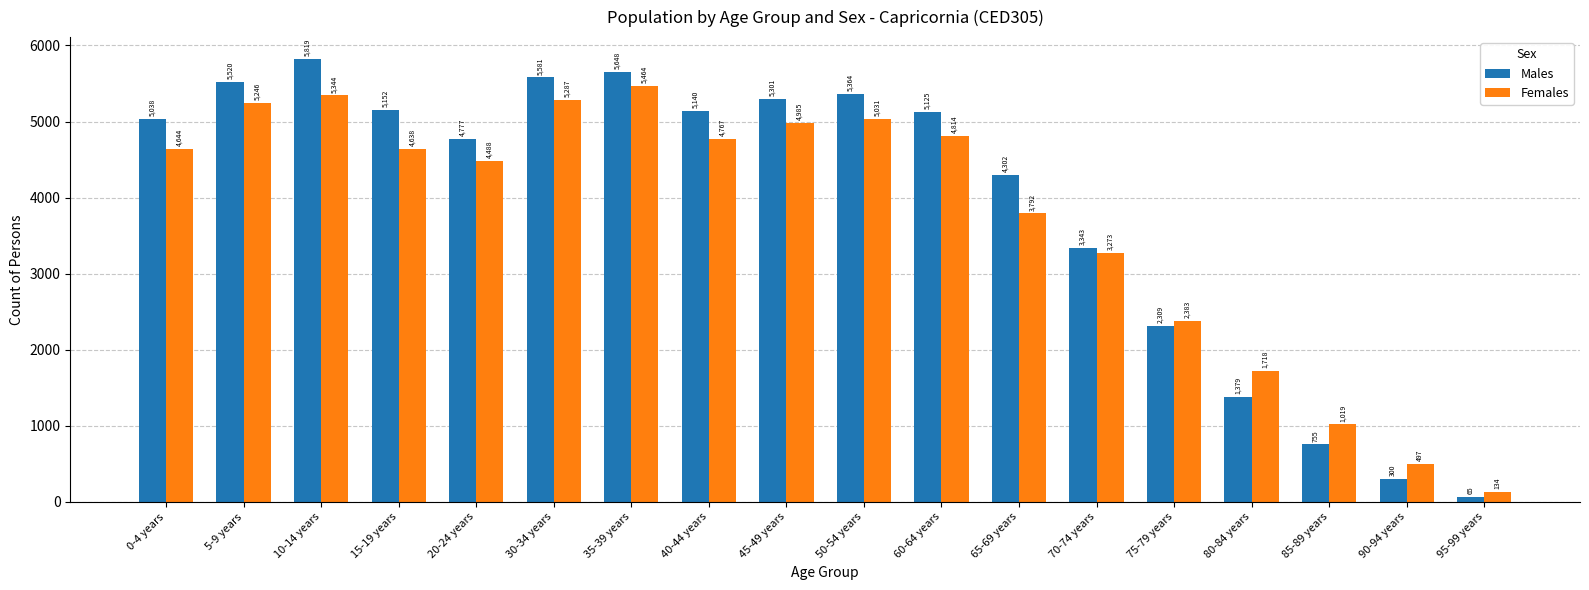

Which series has the largest total across all categories?

Males